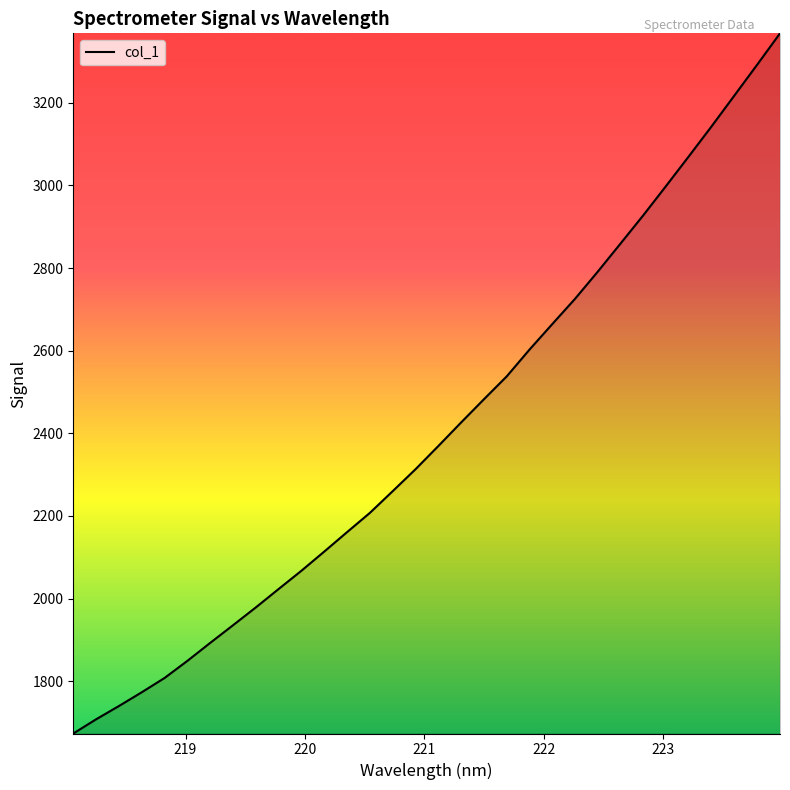

What is the minimum value shown in the chart?

1673.2